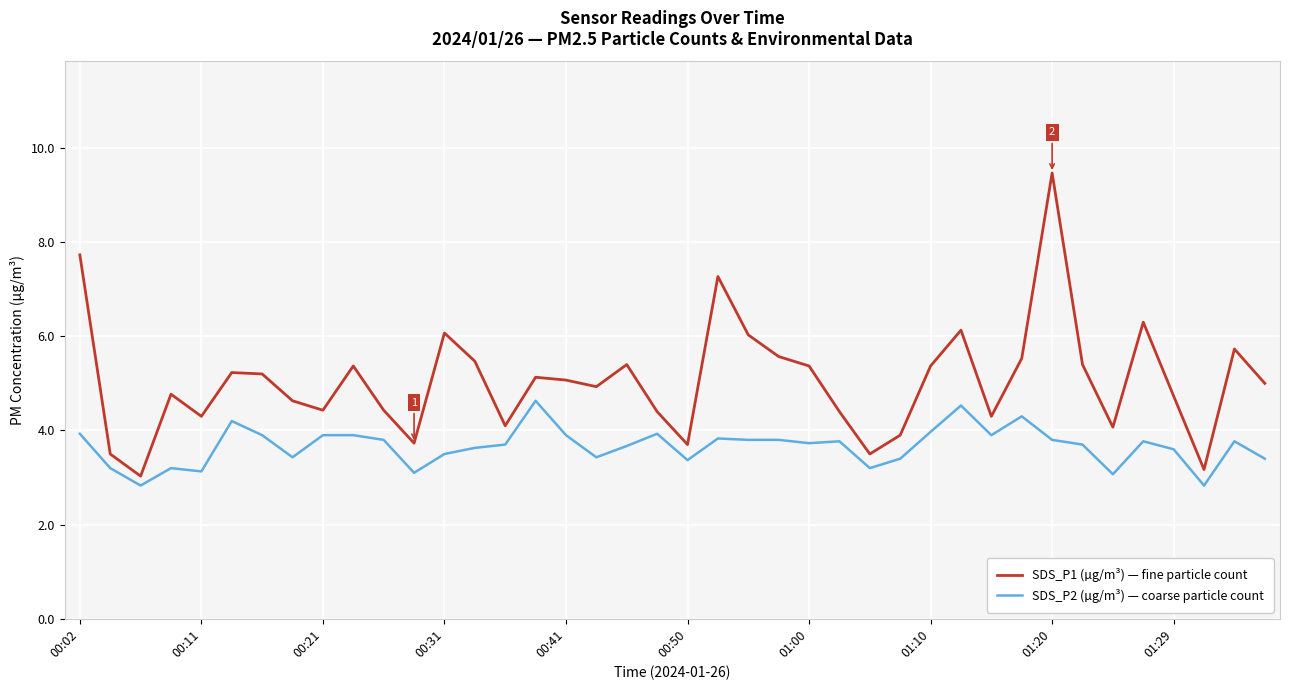

Which series has the widest spread of values?

SDS_P1 (µg/m³) — fine particle count